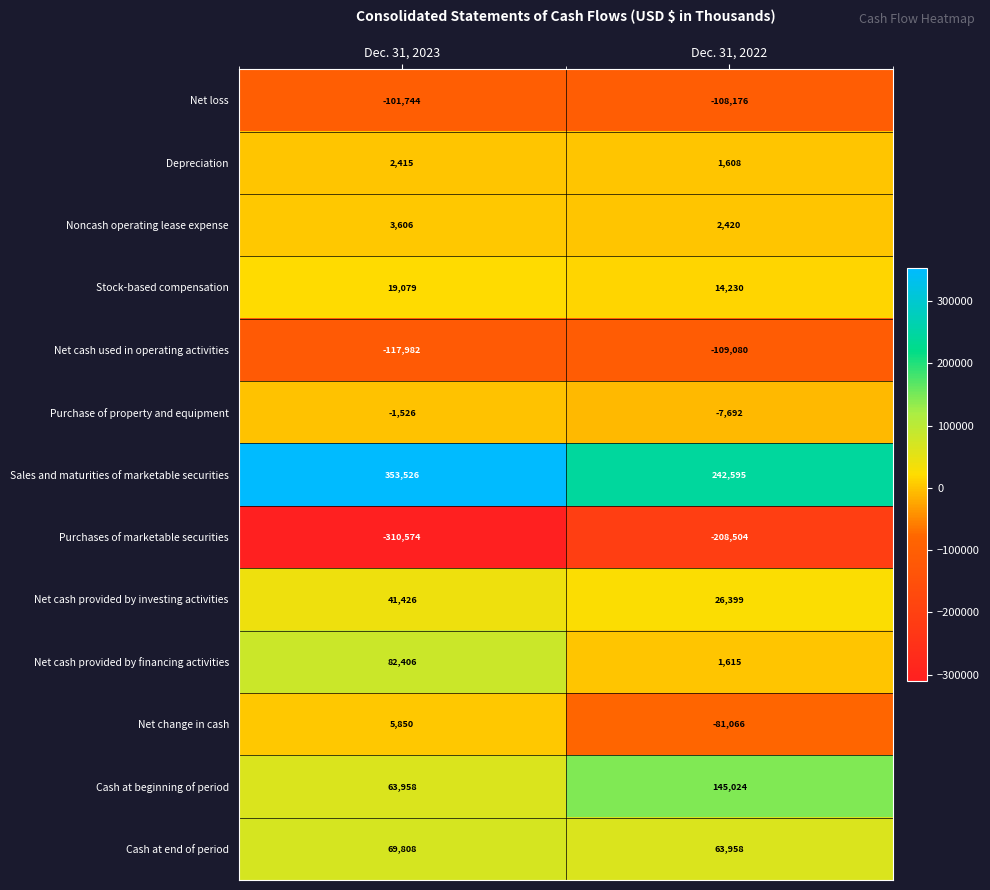

What is the total value across all series at Dec. 31, 2022?

-16669